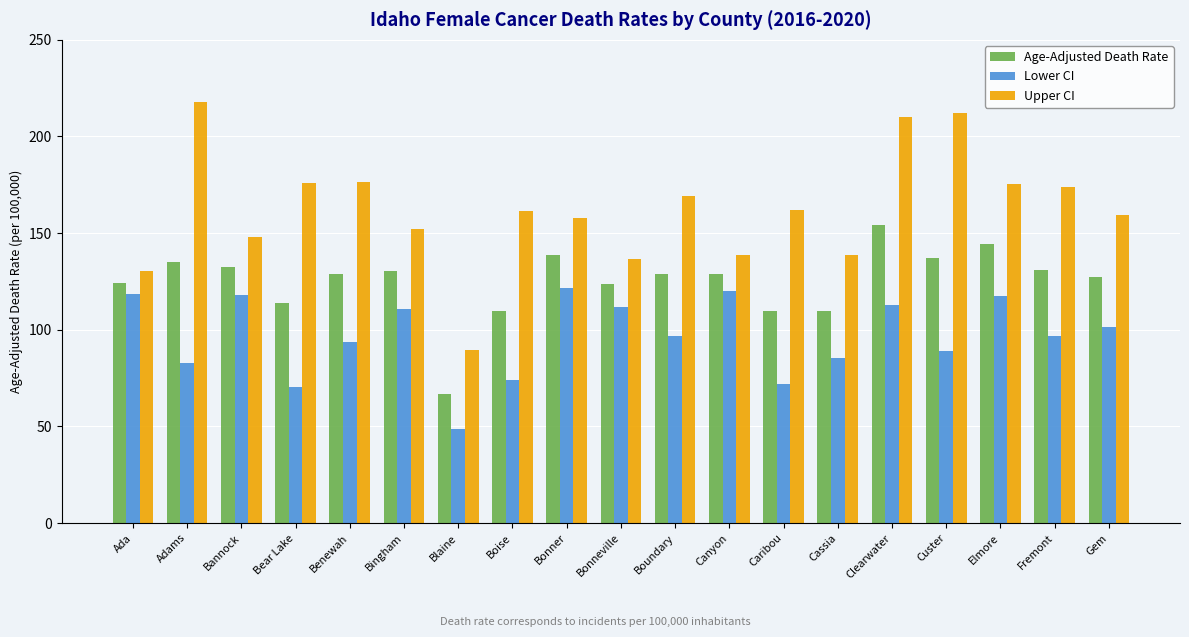

Does the chart contain any negative values?

No